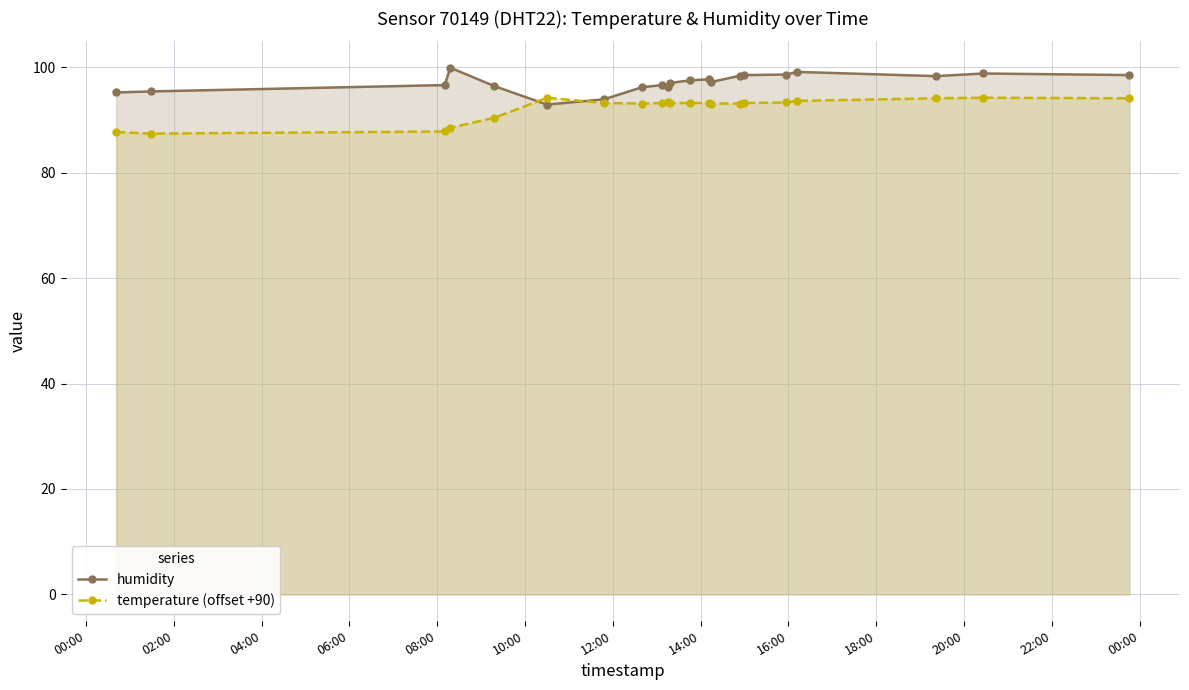

What is the minimum value for temperature (offset +90)?

87.4